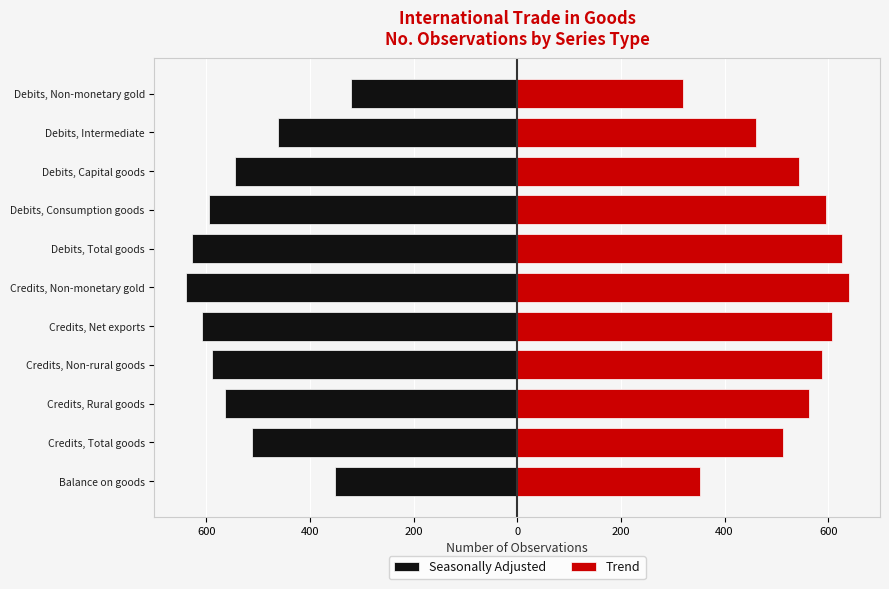

At how many categories does at least one series exceed 145?

11